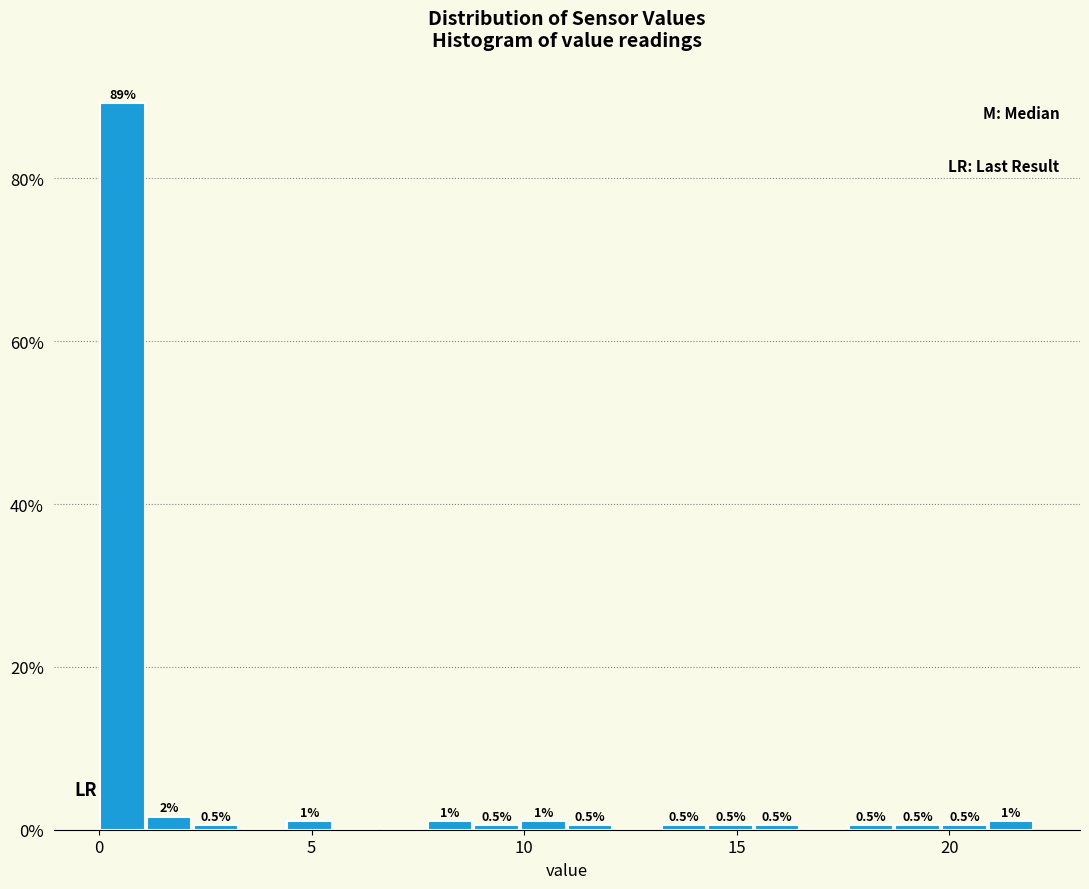

Read against the x-axis, roughly where is the centre of the tallest bar?

0.5